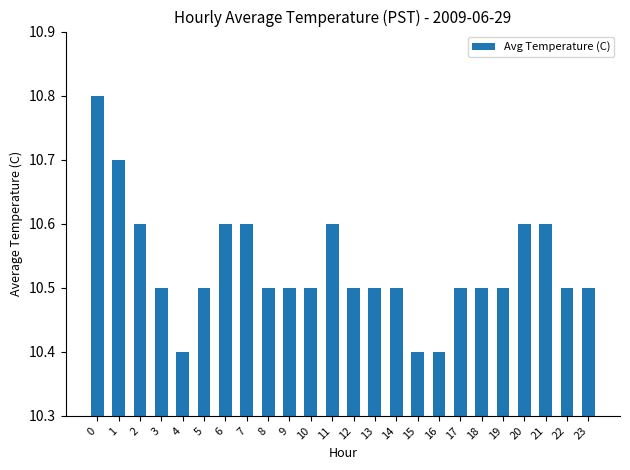

How many values are between 10 and 11?

24